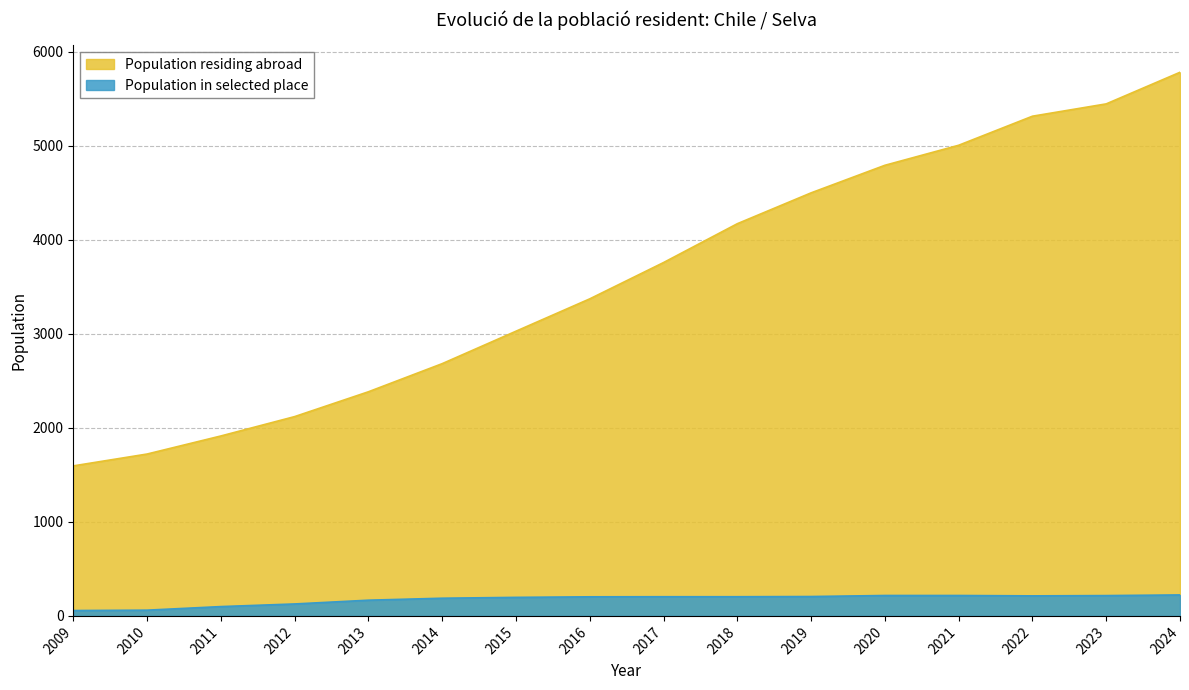

Reading right to left, transcribe all the data shown in this chart.

Population residing abroad: 2024=5780	2023=5444	2022=5313	2021=5004	2020=4791	2019=4498	2018=4170	2017=3757	2016=3371	2015=3027	2014=2682	2013=2383	2012=2119	2011=1913	2010=1721	2009=1595
Population in selected place: 2024=223	2023=216	2022=213	2021=217	2020=217	2019=206	2018=204	2017=204	2016=203	2015=197	2014=188	2013=167	2012=127	2011=99	2010=61	2009=57